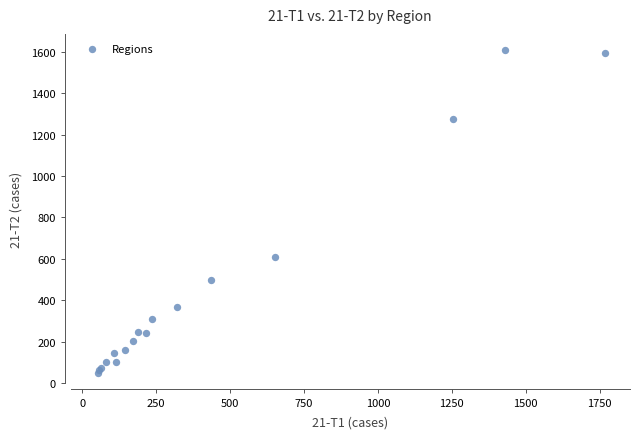

What Y value in the scatter plot is closest to 828?

611